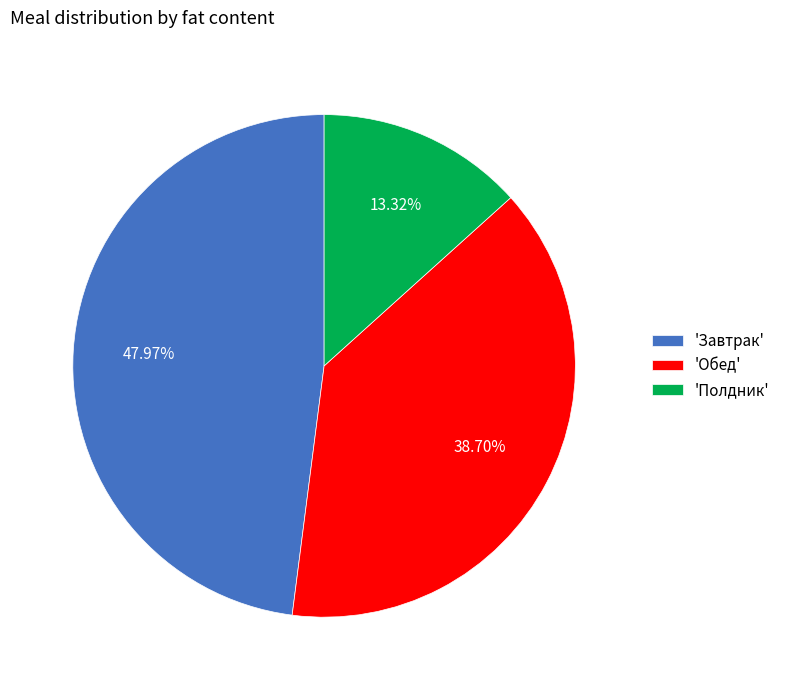

Which has a higher value, 'Обед' or 'Завтрак'?

'Завтрак'